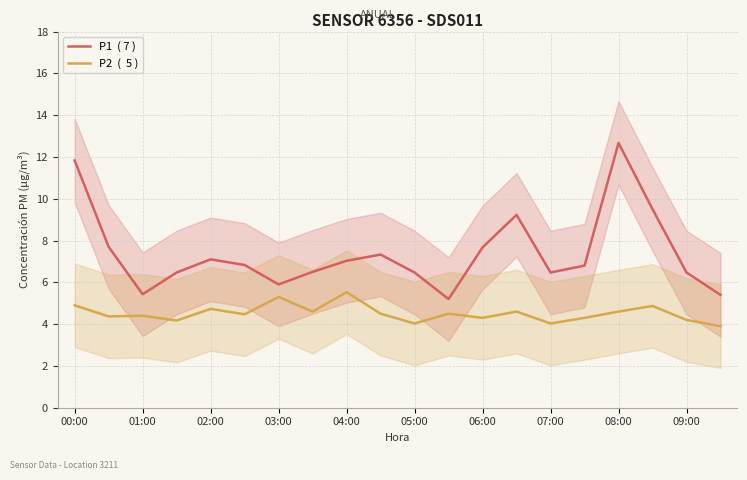

How many values in the P1  ( 7 ) series are below 6?

4